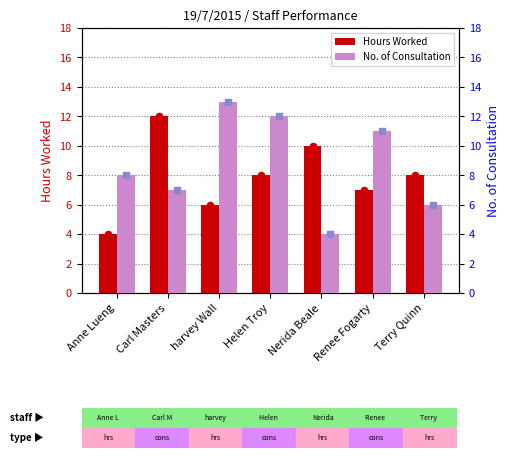

What is the total value across all series at Terry Quinn?

14